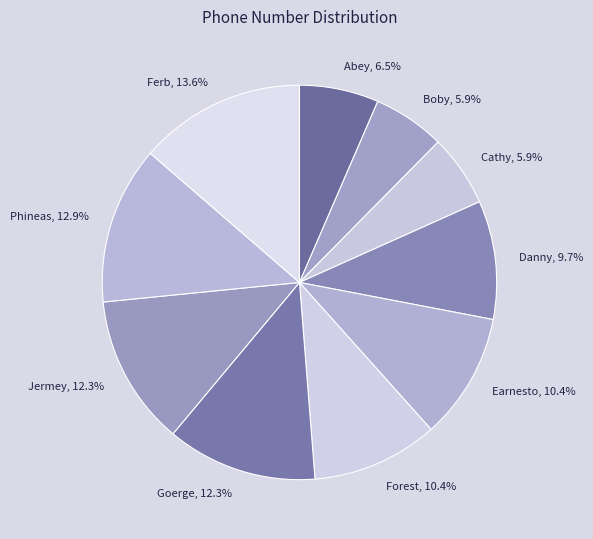

What percentage is the Jermey slice, to the nearest percent?

12%